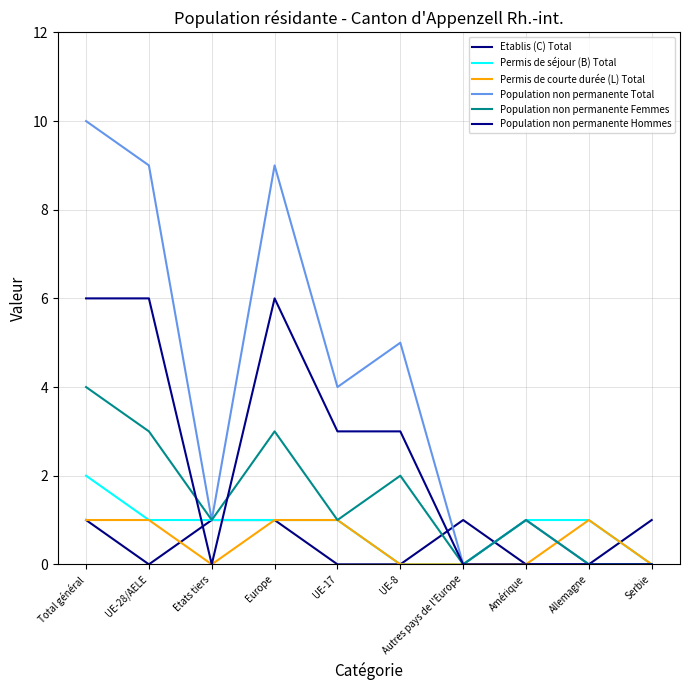

Reading right to left, list all the values displayed in this chart.

Etablis (C) Total: Serbie=1	Allemagne=0	Amérique=0	Autres pays de l'Europe=1	UE-8=0	UE-17=0	Europe=1	Etats tiers=1	UE-28/AELE=0	Total général=1
Permis de séjour (B) Total: Serbie=0	Allemagne=1	Amérique=1	Autres pays de l'Europe=0	UE-8=0	UE-17=1	Europe=1	Etats tiers=1	UE-28/AELE=1	Total général=2
Permis de courte durée (L) Total: Serbie=0	Allemagne=1	Amérique=0	Autres pays de l'Europe=0	UE-8=0	UE-17=1	Europe=1	Etats tiers=0	UE-28/AELE=1	Total général=1
Population non permanente Total: Serbie=0	Allemagne=0	Amérique=1	Autres pays de l'Europe=0	UE-8=5	UE-17=4	Europe=9	Etats tiers=1	UE-28/AELE=9	Total général=10
Population non permanente Femmes: Serbie=0	Allemagne=0	Amérique=1	Autres pays de l'Europe=0	UE-8=2	UE-17=1	Europe=3	Etats tiers=1	UE-28/AELE=3	Total général=4
Population non permanente Hommes: Serbie=0	Allemagne=0	Amérique=0	Autres pays de l'Europe=0	UE-8=3	UE-17=3	Europe=6	Etats tiers=0	UE-28/AELE=6	Total général=6